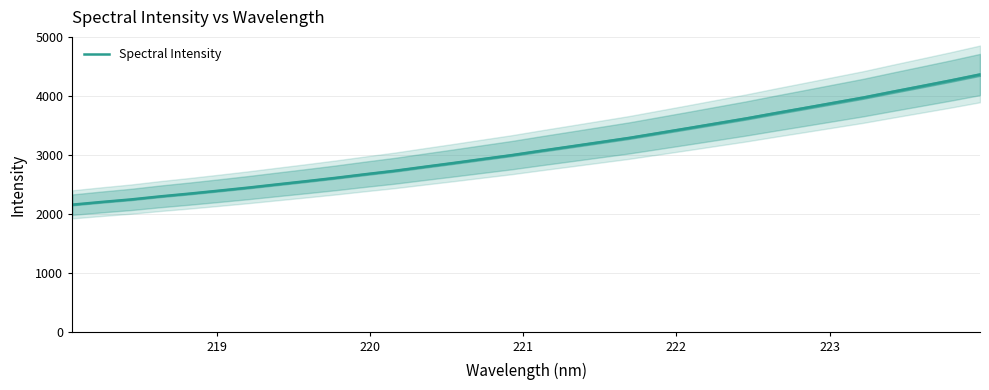

What is the minimum value shown in the chart?

2165.8